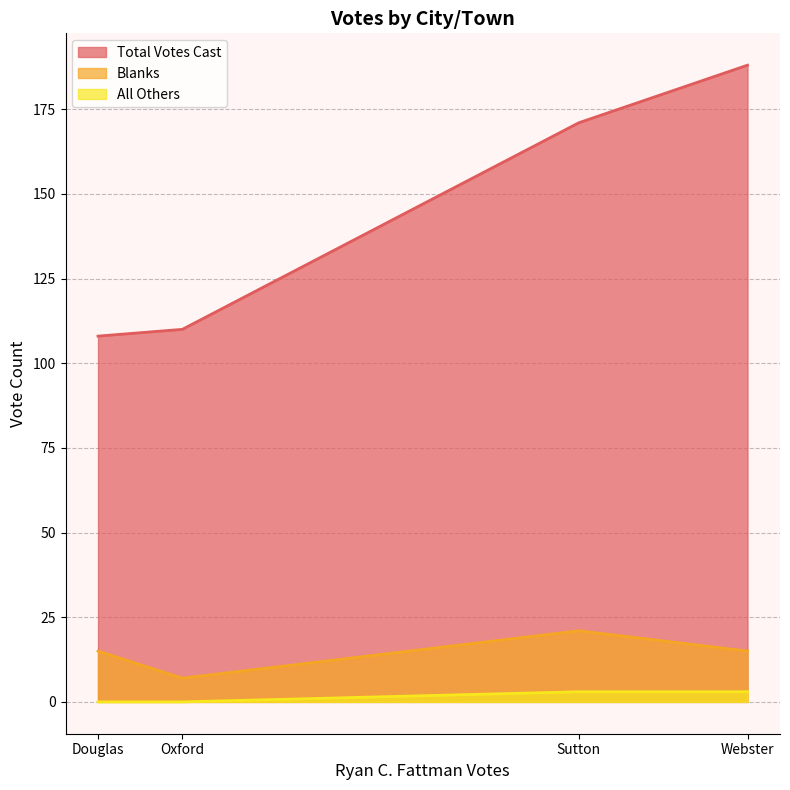

True or false: All Others and Total Votes Cast cross at least once.

False